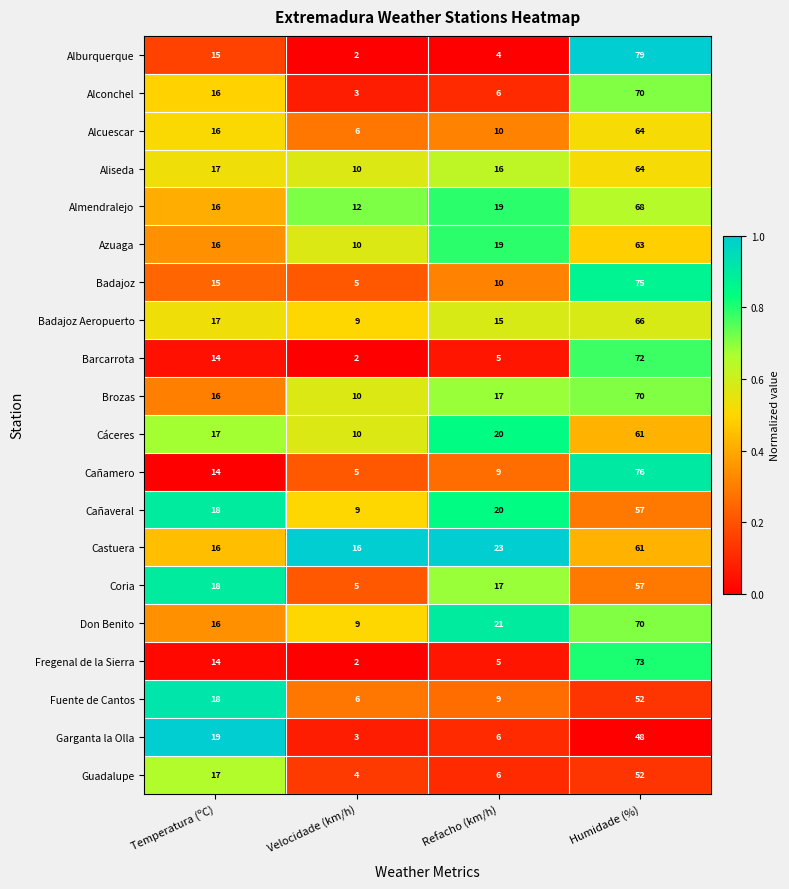

What is the approximate value of Alconchel at Velocidade (km/h)?

3